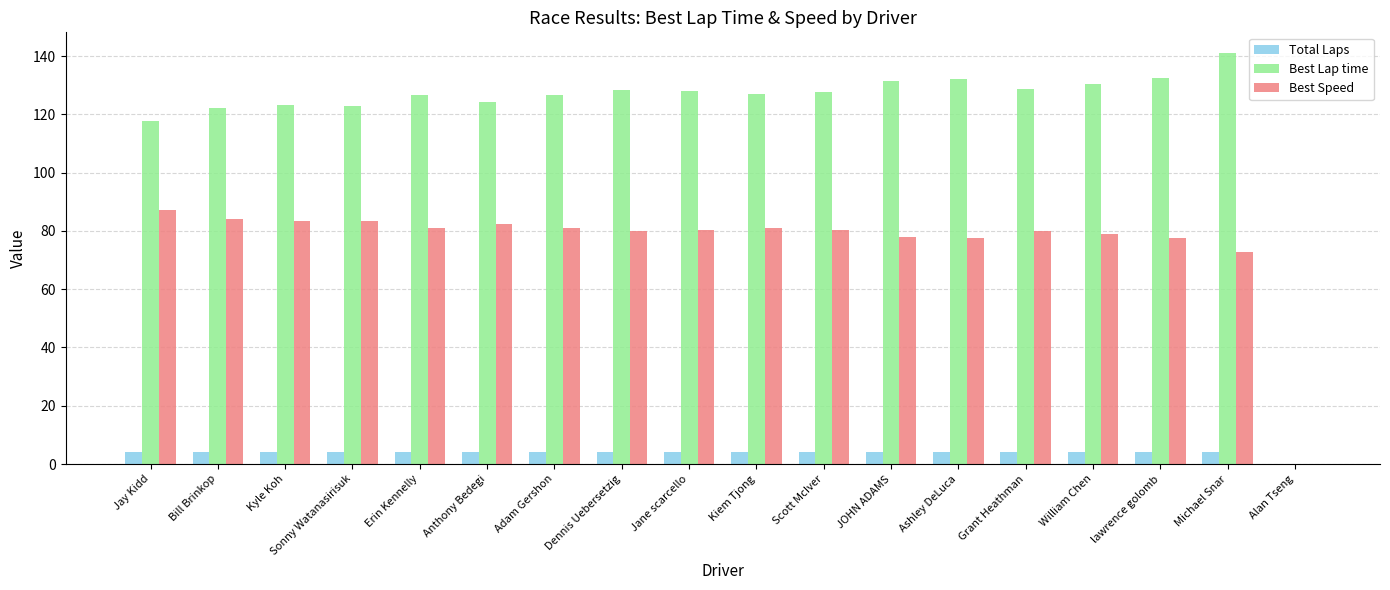

How many groups of bars are there?

18